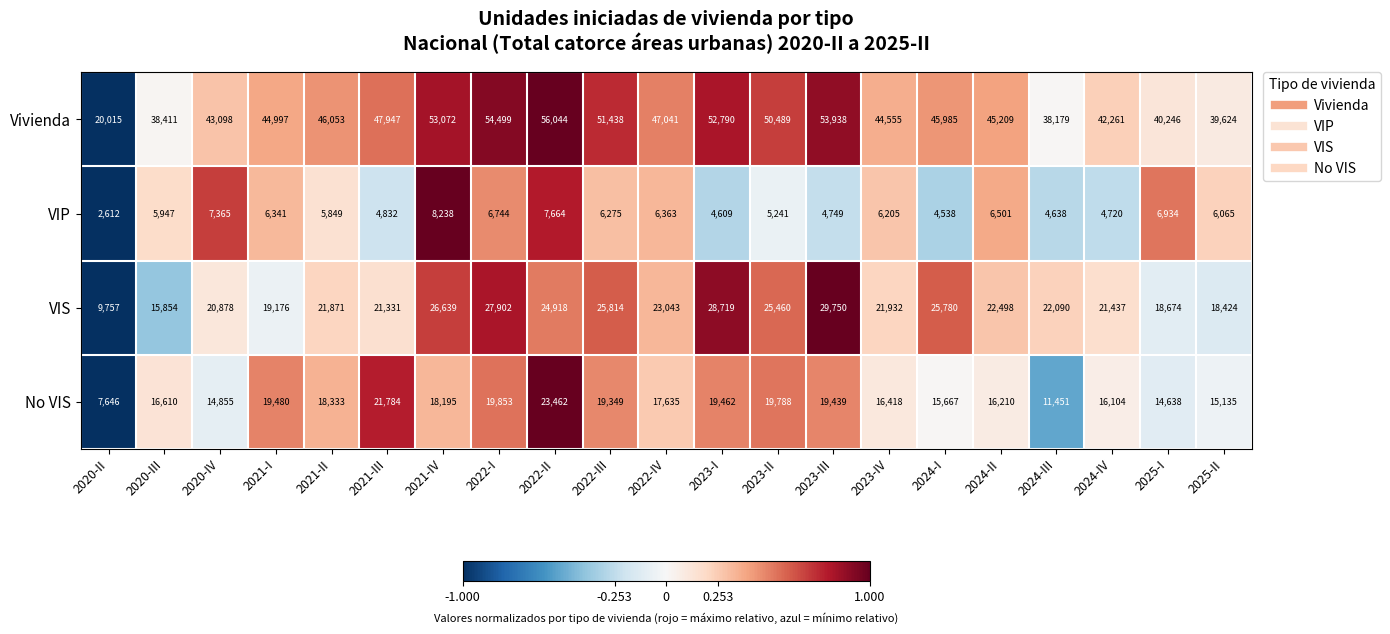

Which series has the largest total across all categories?

Vivienda